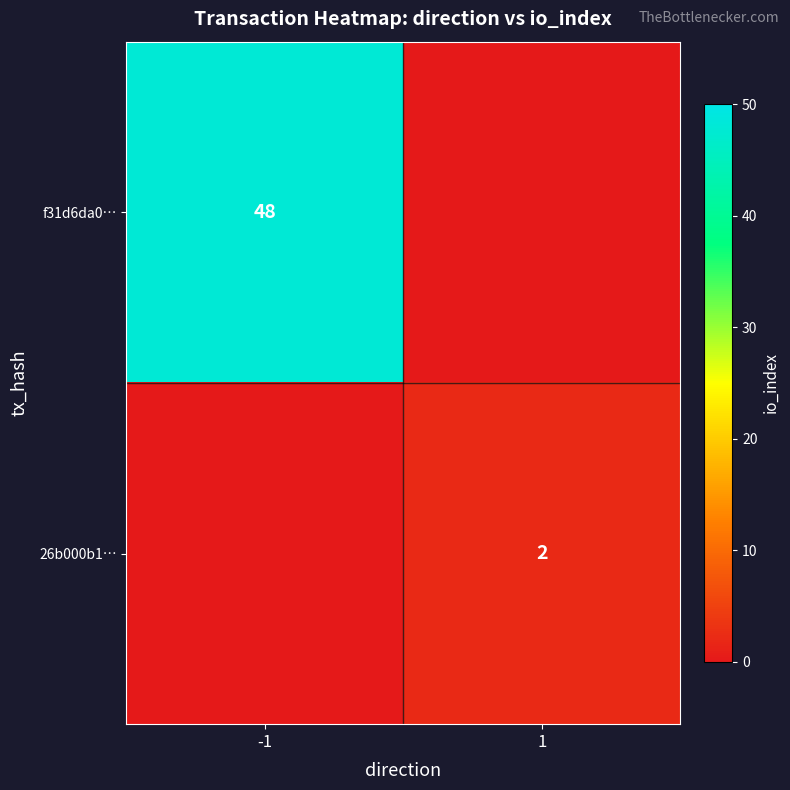

What is the total value across all series at -1?

48